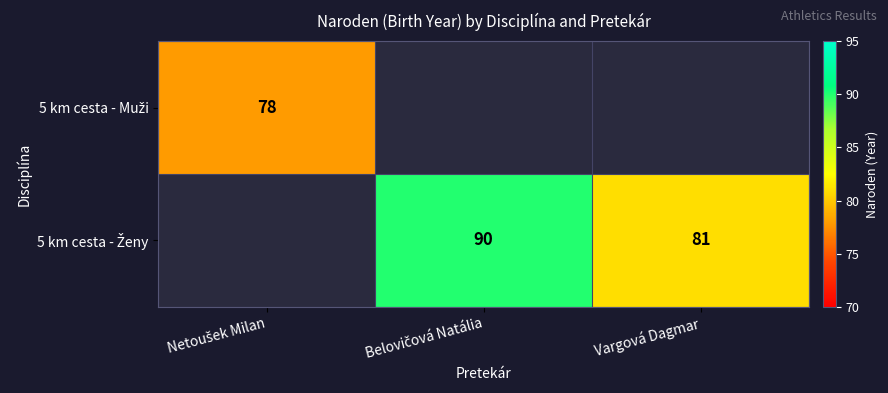

Rank the series by their average value, from lowest to highest.

5 km cesta - Muži, 5 km cesta - Ženy